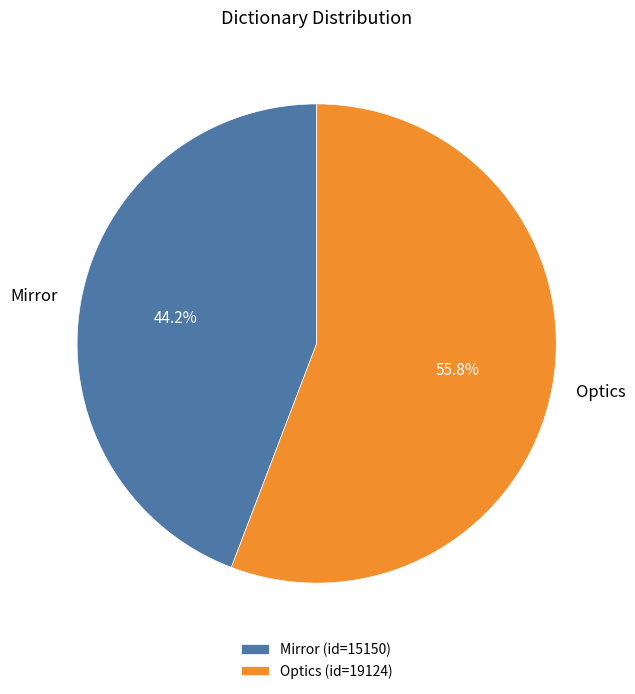

What is the ratio of the value at Optics to the value at Mirror?

1.3